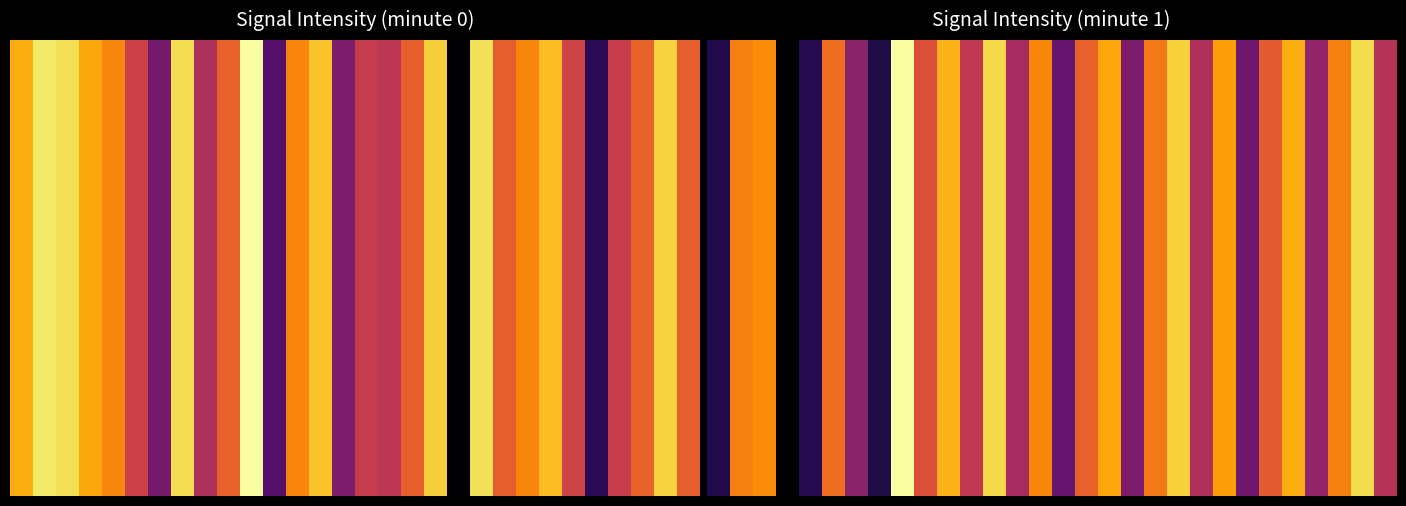

What is the maximum value shown in the chart?

-126.0